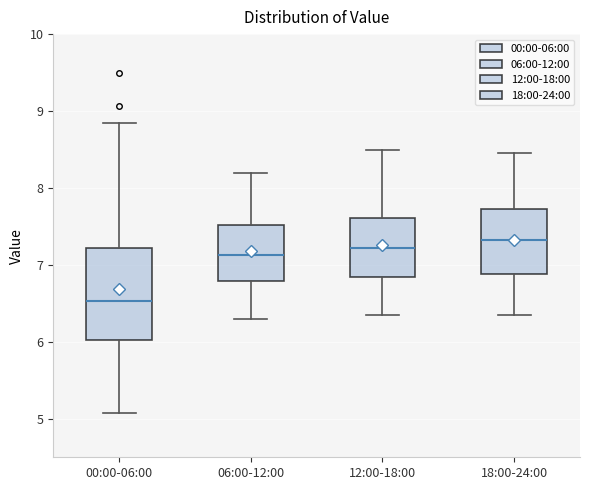

Comparing the boxes themselves (not the whiskers), which one is the tallest?

00:00-06:00